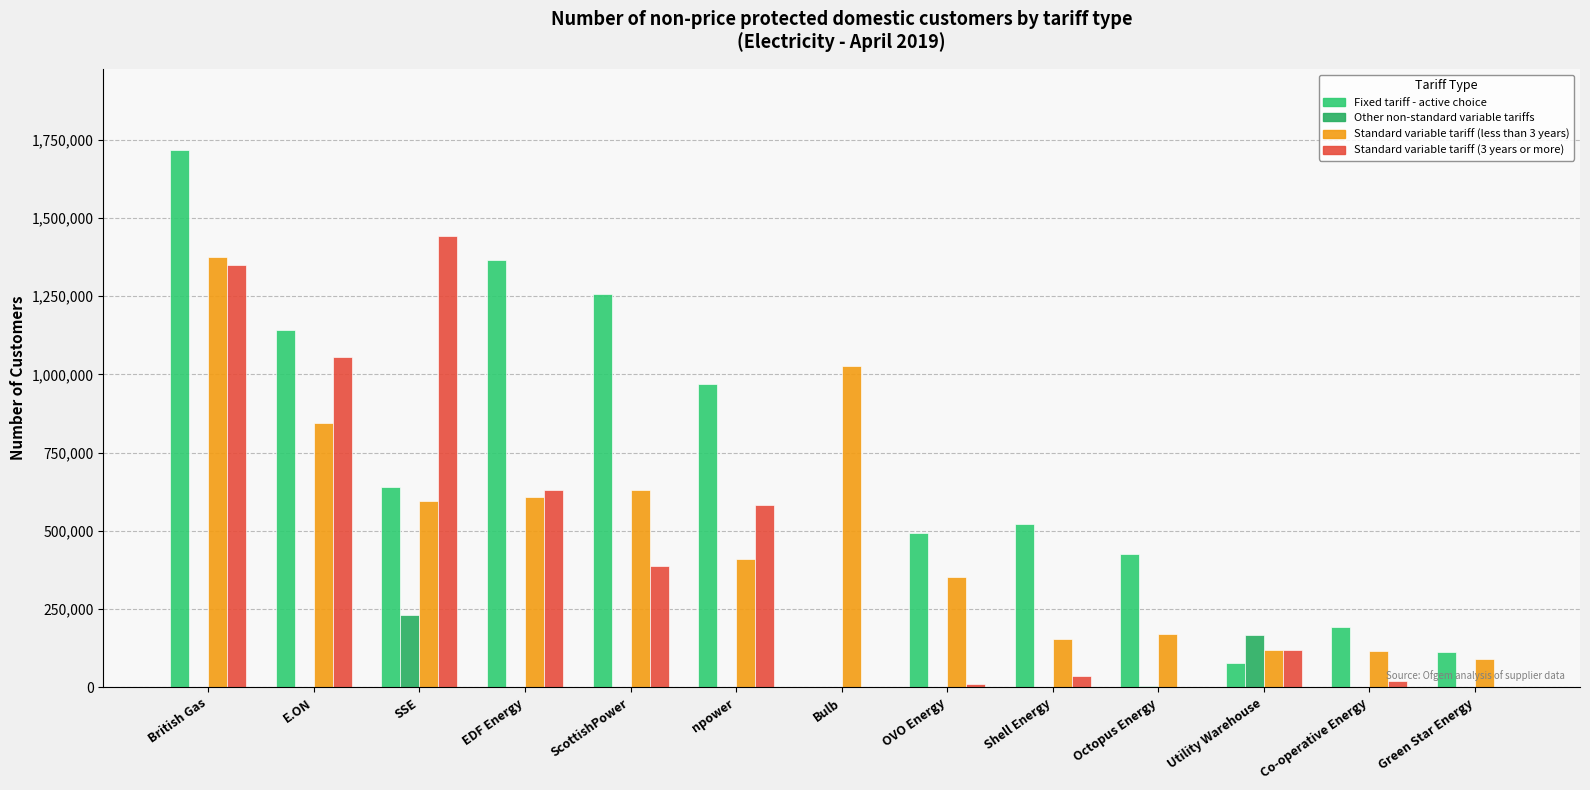

How many values in Fixed tariff - active choice are above zero?

12